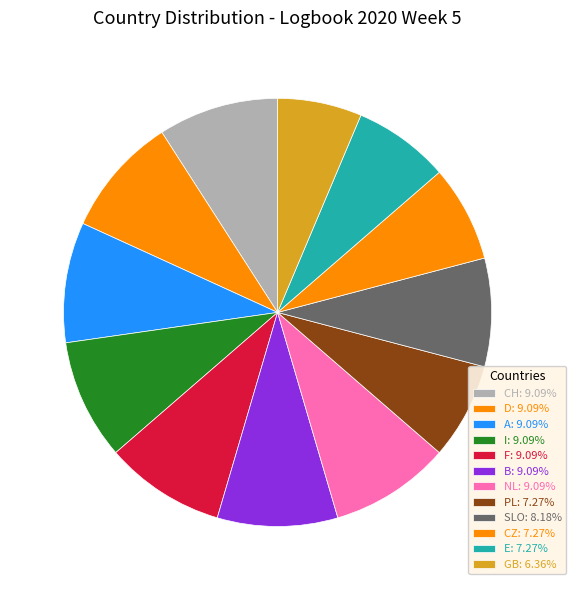

What is the smallest slice in the pie chart?

GB